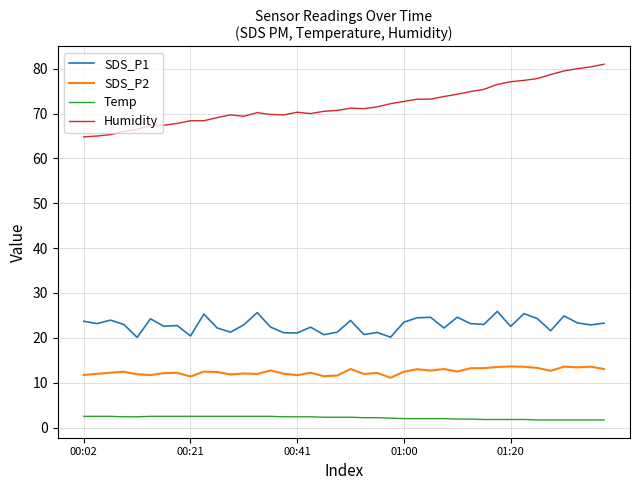

Count the number of categories in the chart.

40